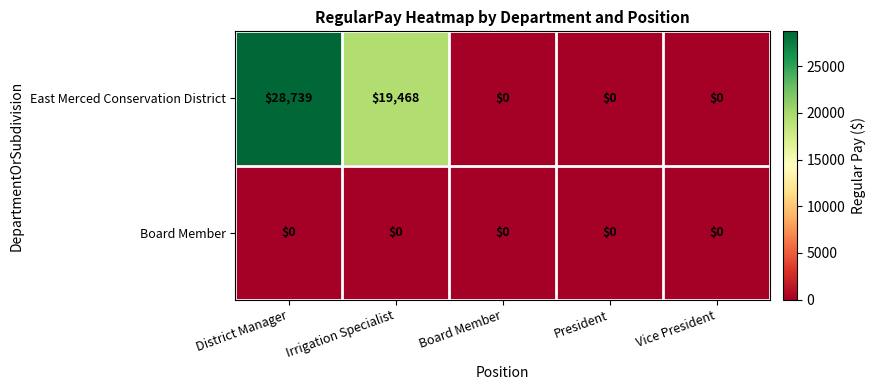

At how many categories does at least one series exceed 24511?

1